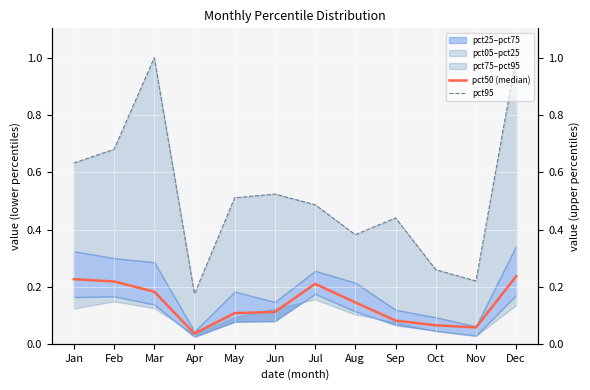

Which series changed the most between May and Jul?

pct50 (median)